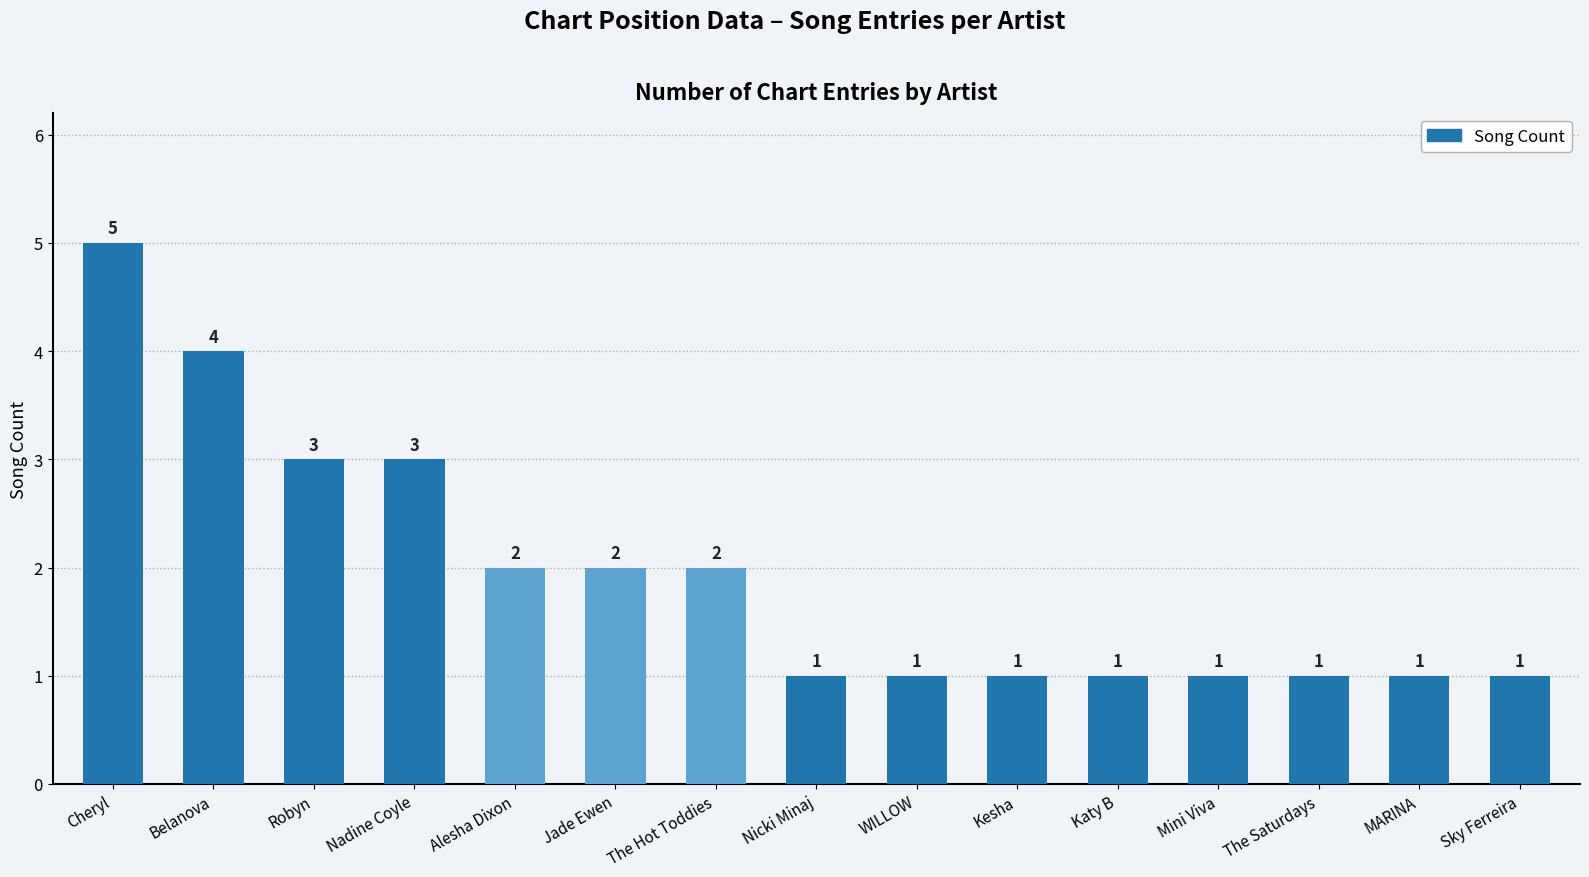

Between WILLOW and Nadine Coyle, which is larger?

Nadine Coyle